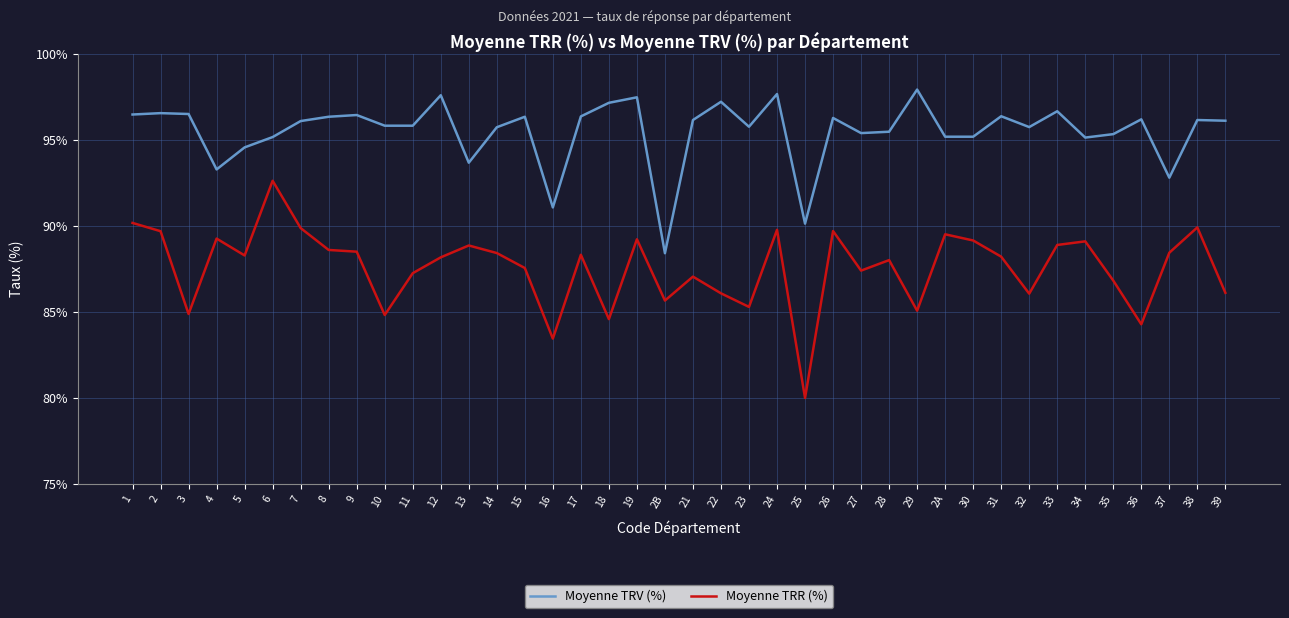

Which series has the largest total across all categories?

Moyenne TRV (%)